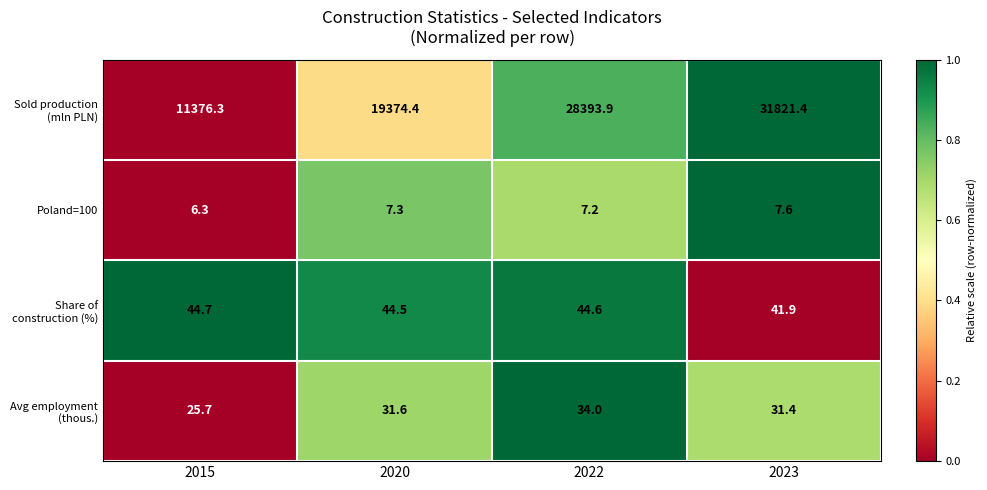

What is the smallest value displayed?

6.3